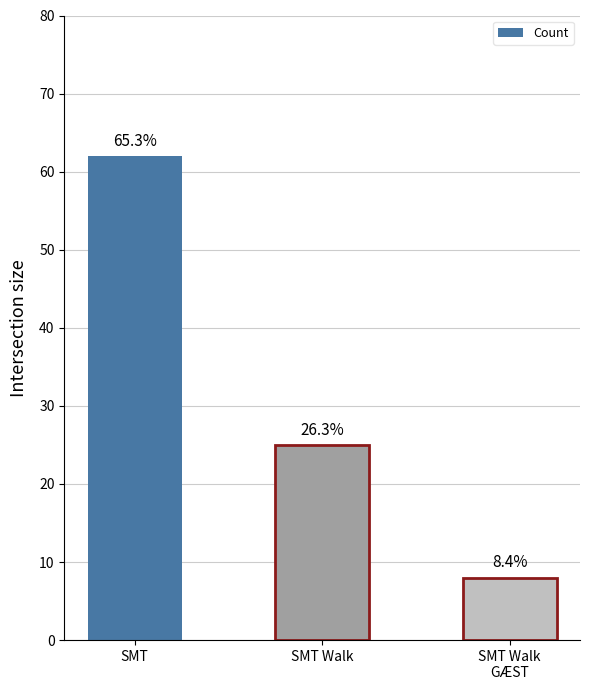

Approximately how many times larger is the value at SMT compared to SMT Walk
GÆST?

7.8